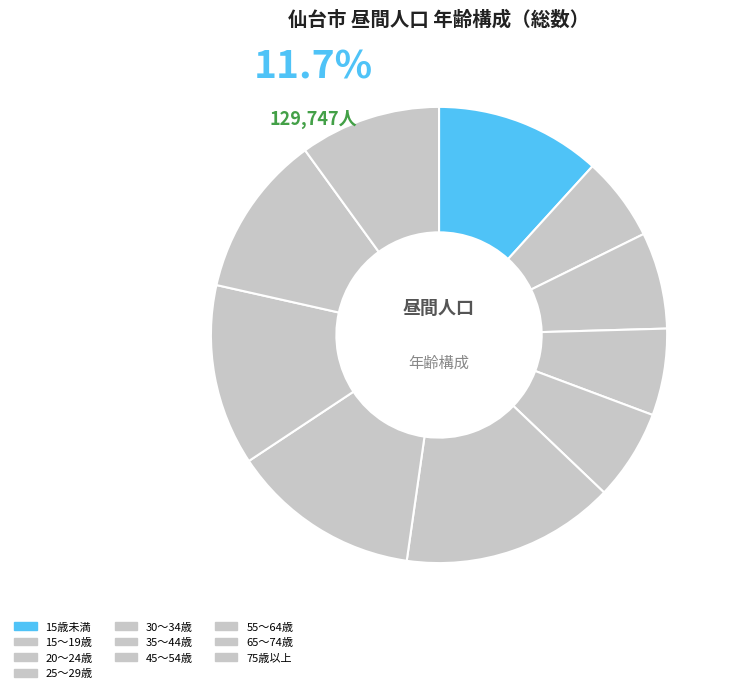

How many slices are in this pie chart?

10